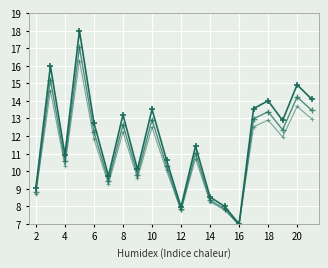

How many series are shown in this chart?

3